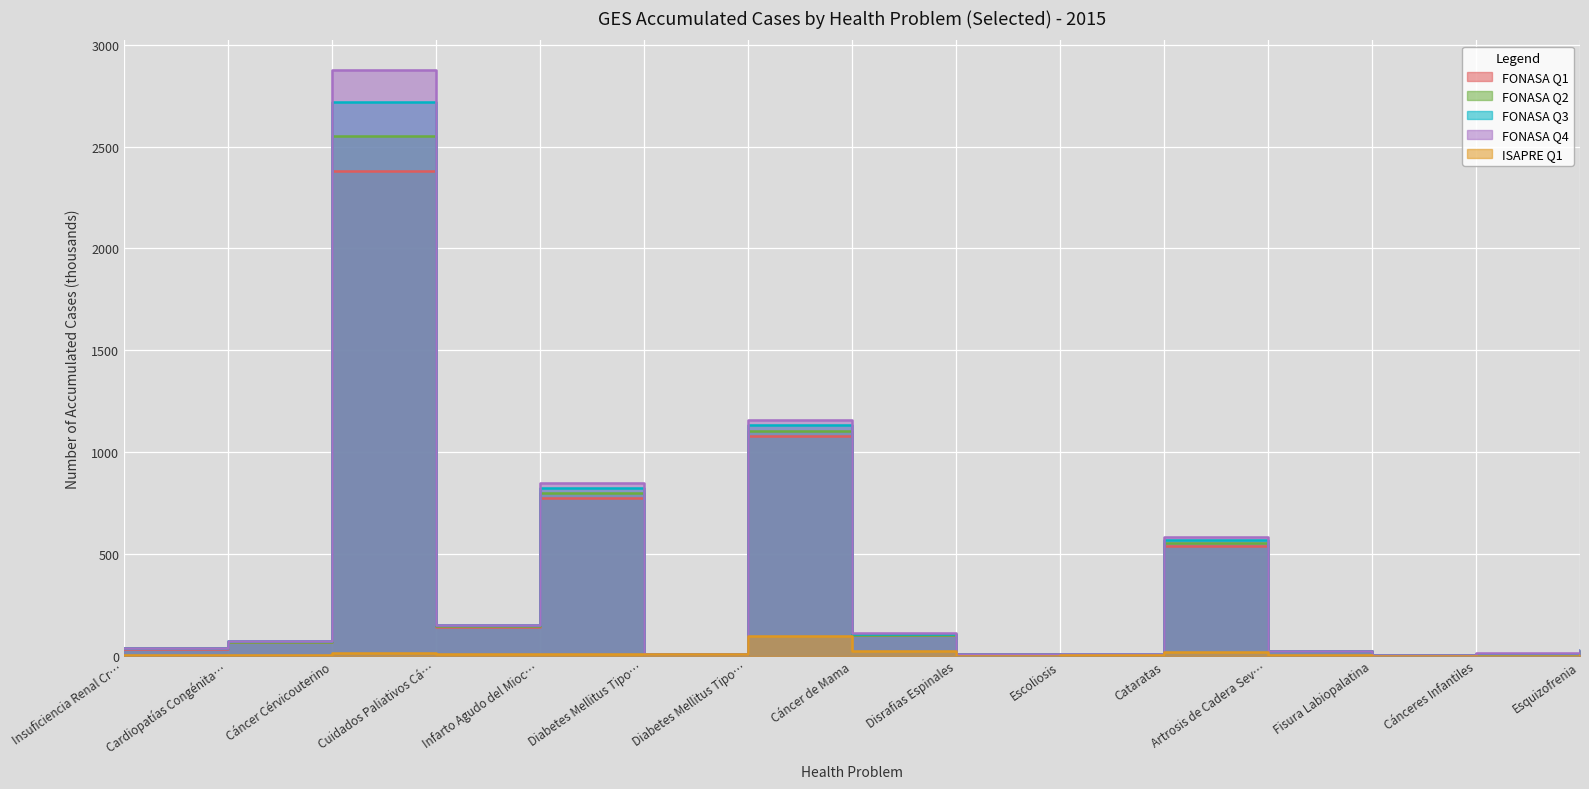

How many interior local peaks does the FONASA Q3 series have?

4